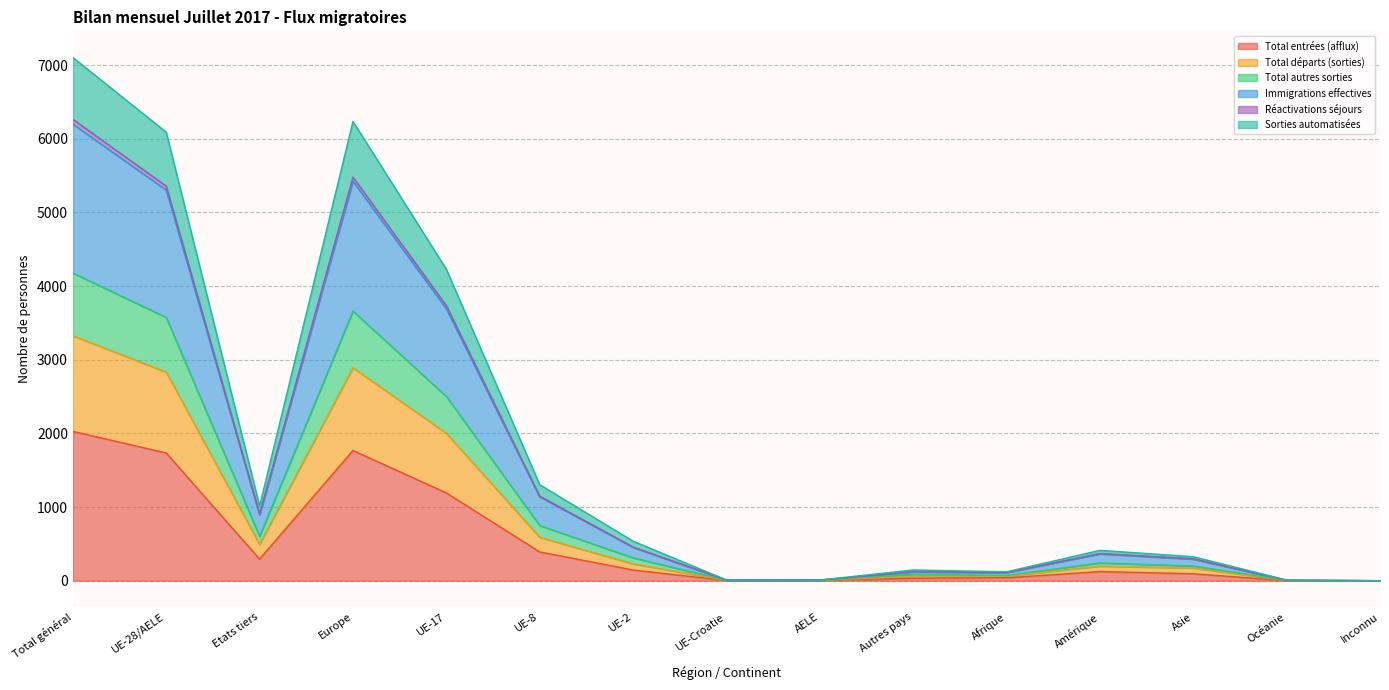

Which category has the highest value in the Total entrées (afflux) series?

Total général